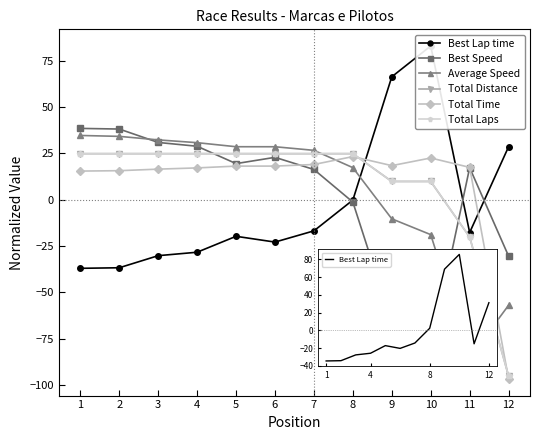

What is the difference between the maximum and minimum values in the Average Speed series?

120.0